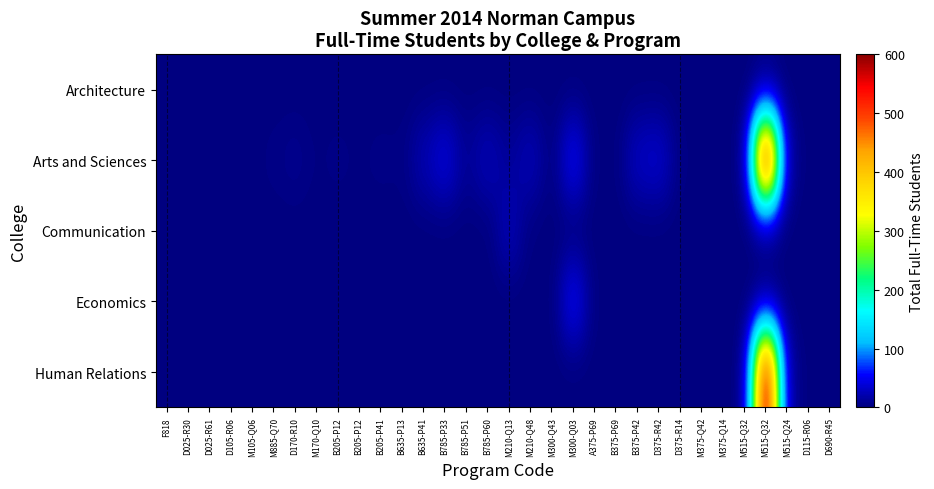

Which category has the highest value across all series?

M515-Q32